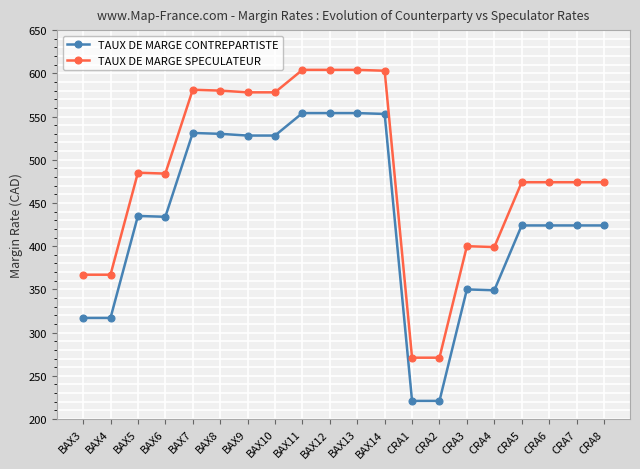

Rank the series by their maximum value, from lowest to highest.

TAUX DE MARGE CONTREPARTISTE, TAUX DE MARGE SPECULATEUR